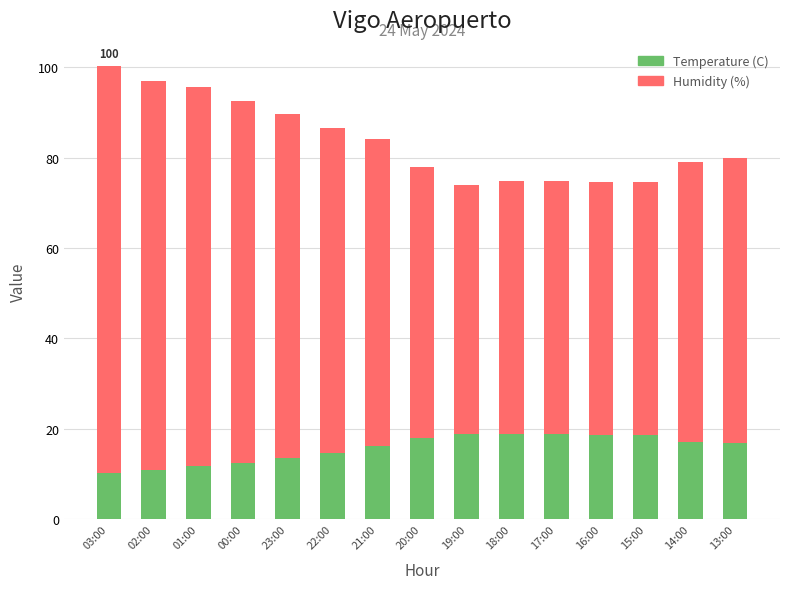

The Temperature (C) series shows 23.7 at 14:00. True or false?

False